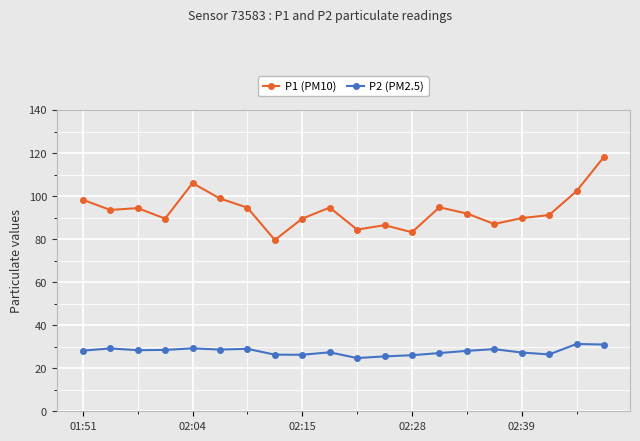

What is the minimum value shown in the chart?

24.7